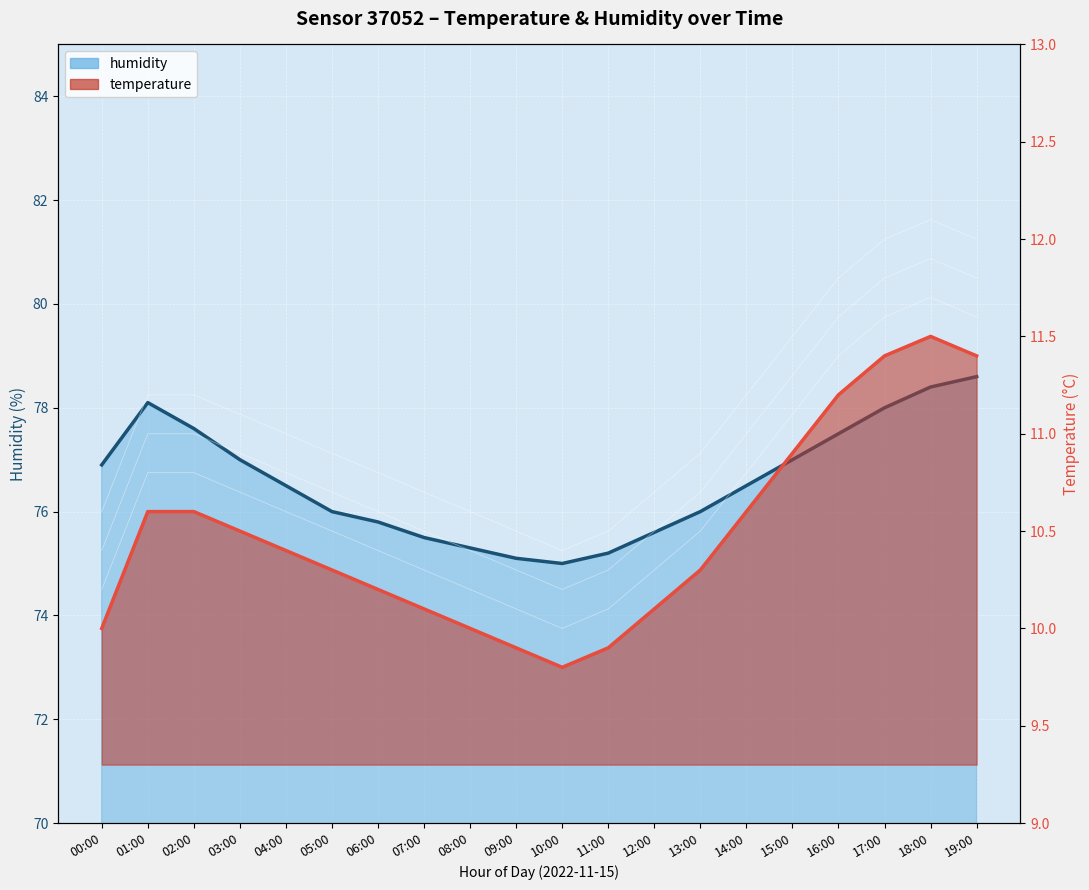

True or false: temperature and humidity intersect in this chart.

False